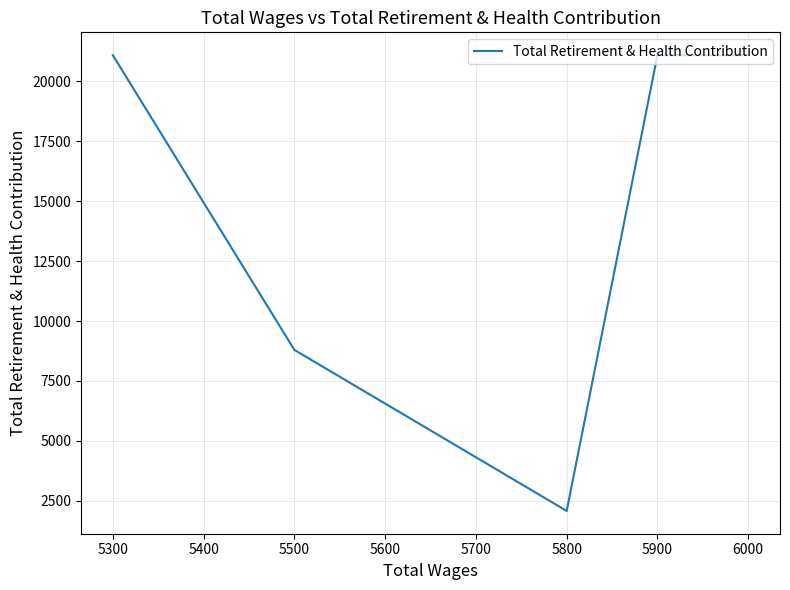

The value at 5500 is 2535. True or false?

False